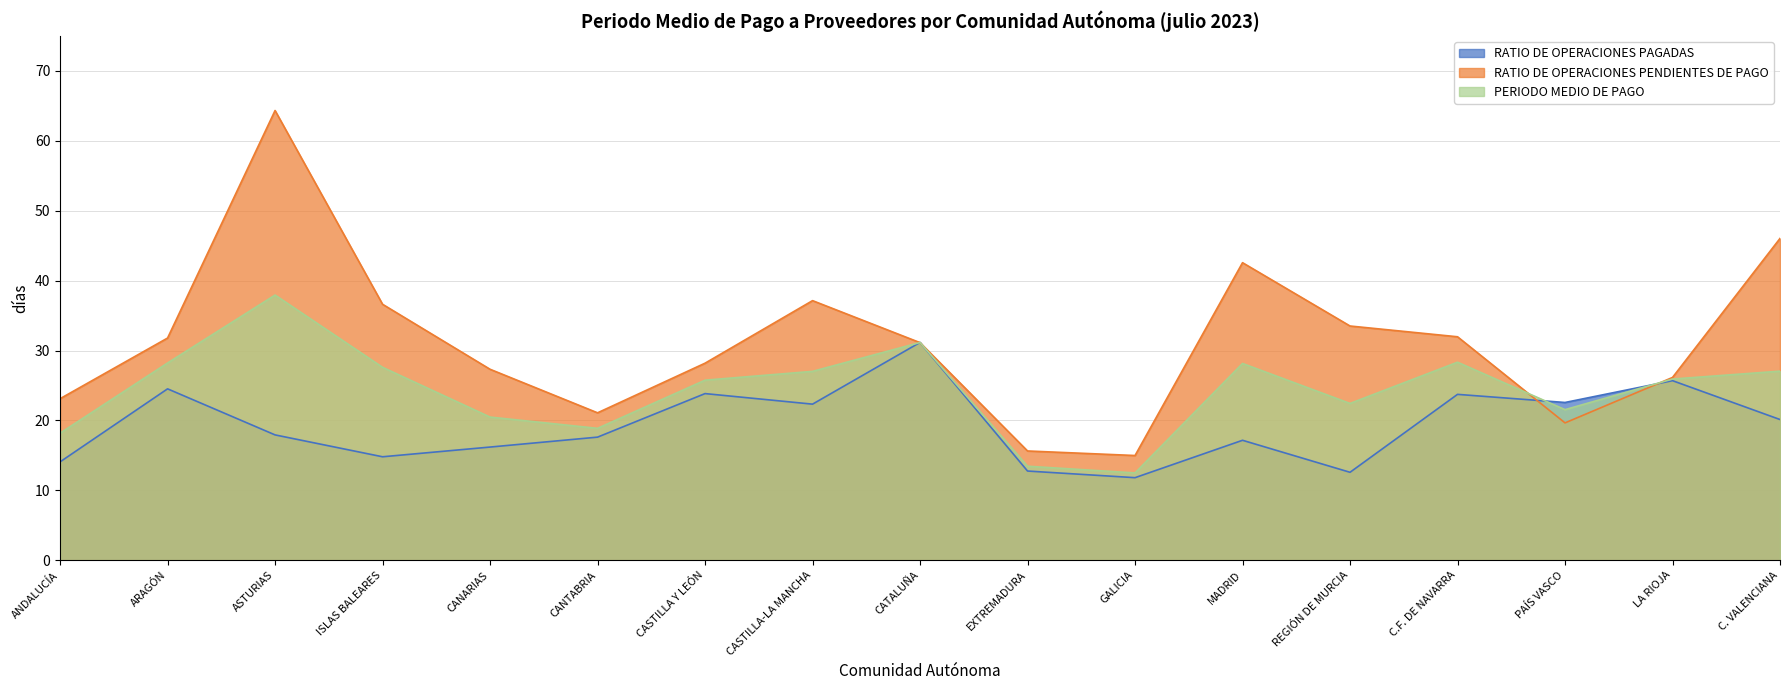

Which series changed the most between ARAGÓN and CASTILLA-LA MANCHA?

RATIO DE OPERACIONES PENDIENTES DE PAGO